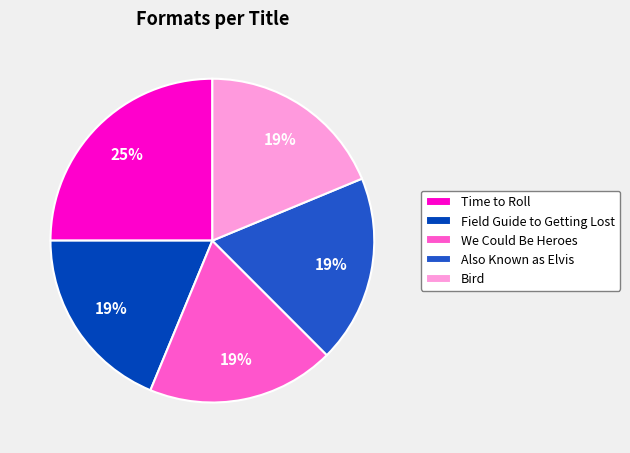

The We Could Be Heroes slice represents 19% of the pie. True or false?

True